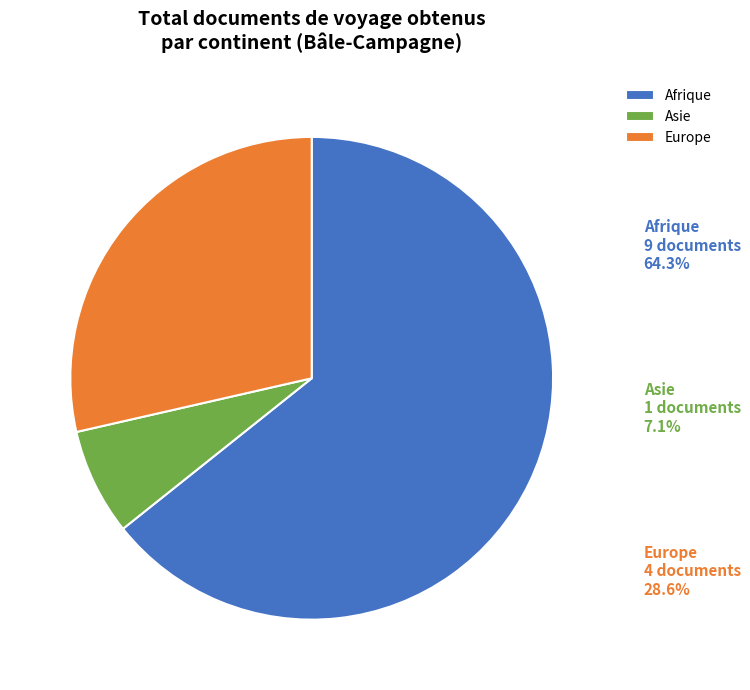

Does Afrique account for over 50% of the chart?

Yes